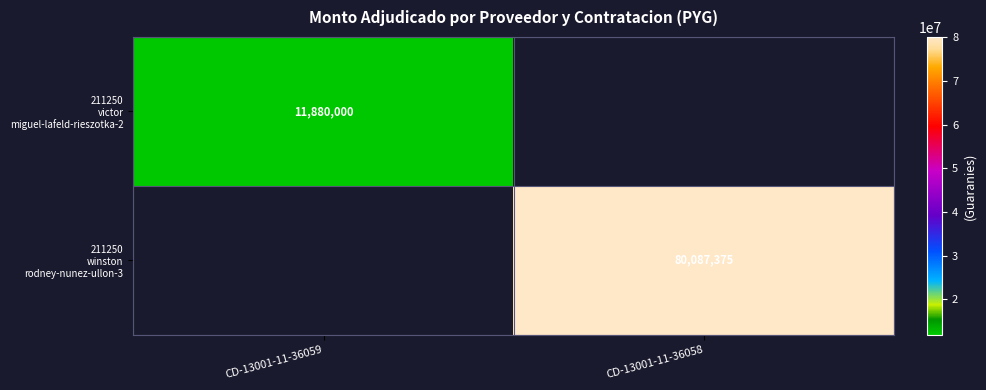

Which series has the widest spread of values?

211250 winston rodney-nunez-ullon-3